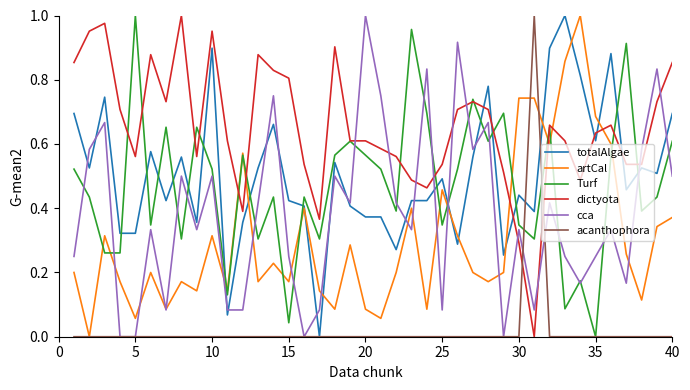

How many lines are shown in the chart?

6